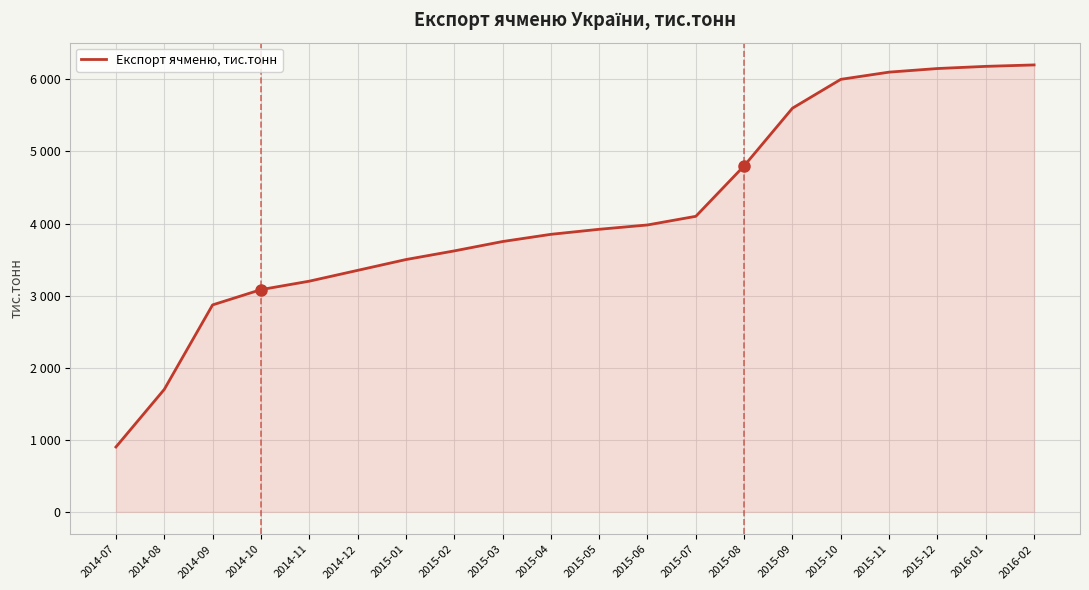

Is this an area chart (filled region under the line)?

Yes